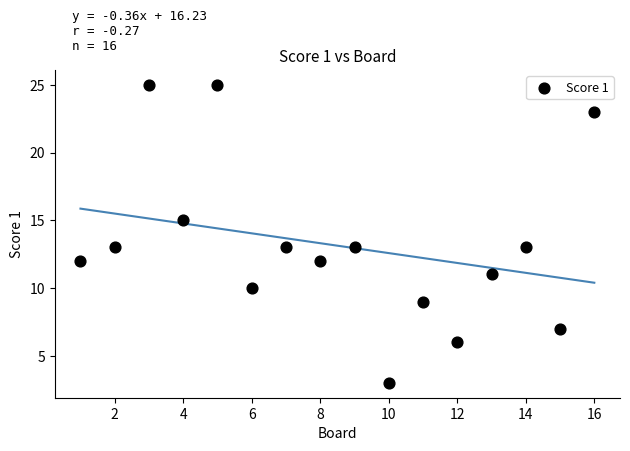

What is the range of X values (max minus min)?

15